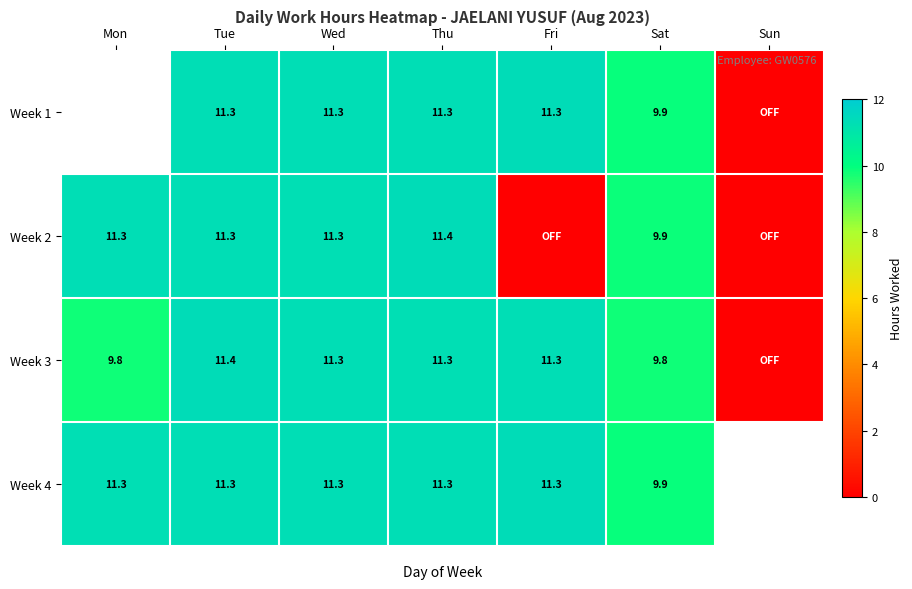

The Week 4 series shows 11.3 at Tue. True or false?

True